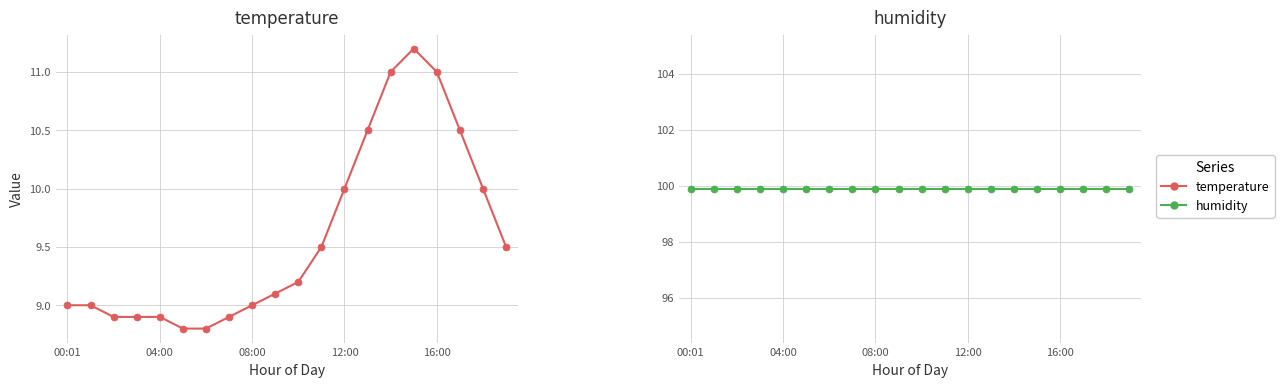

What value does the humidity series have at 5?

99.9